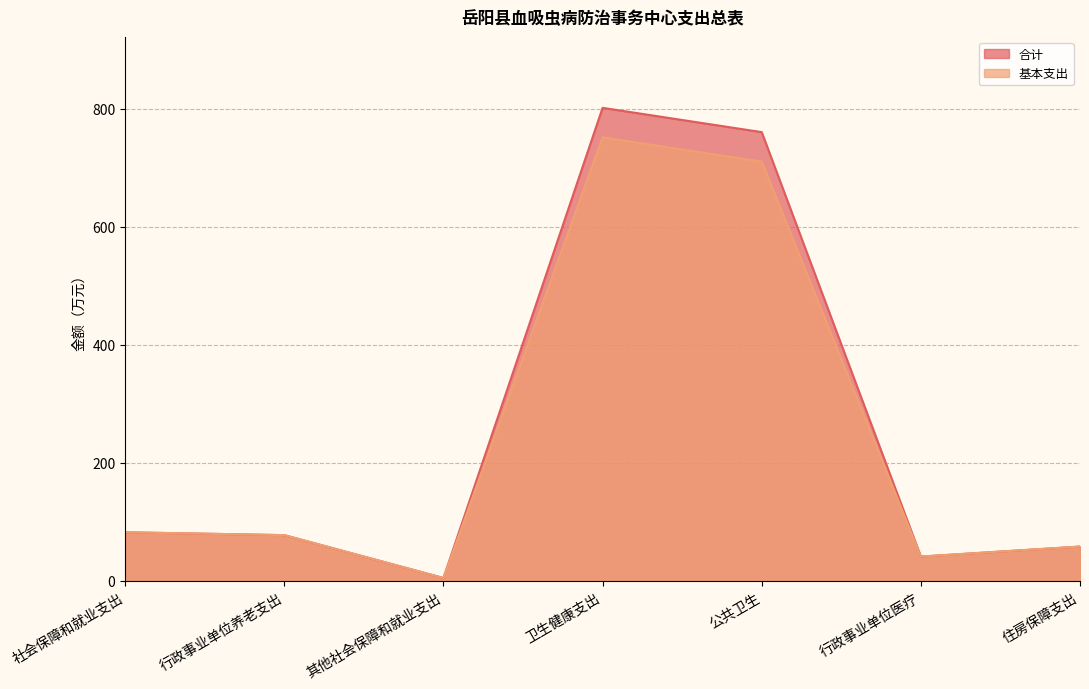

What is the total value across all series at 行政事业单位医疗?

82.3